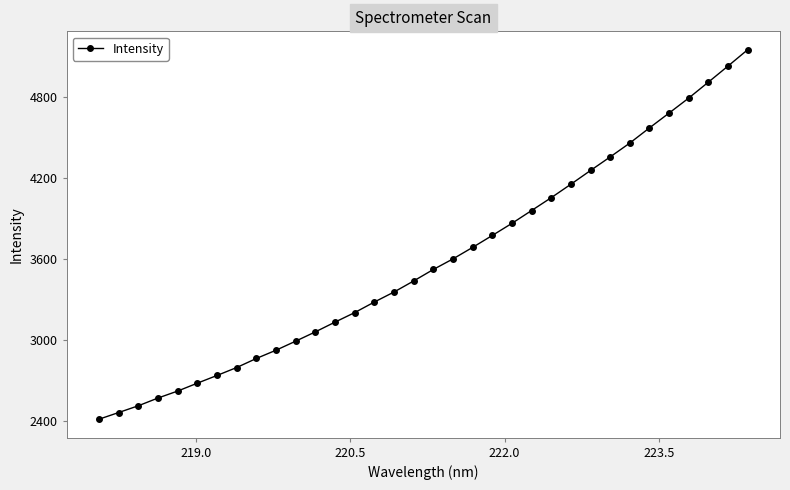

What is the average value?

3587.4